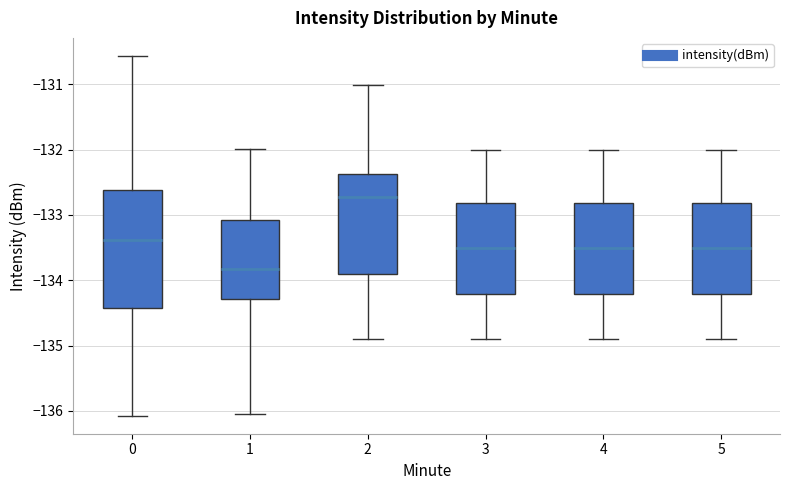

Which box has the lowest median line?

1